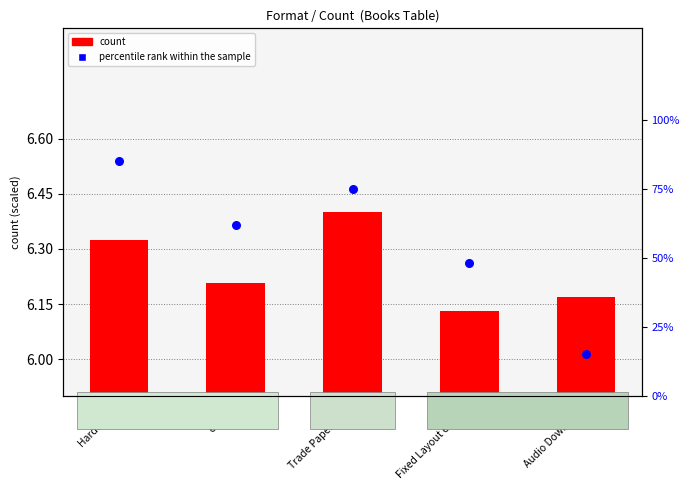

Which series has the widest spread of Y values?

percentile rank within the sample